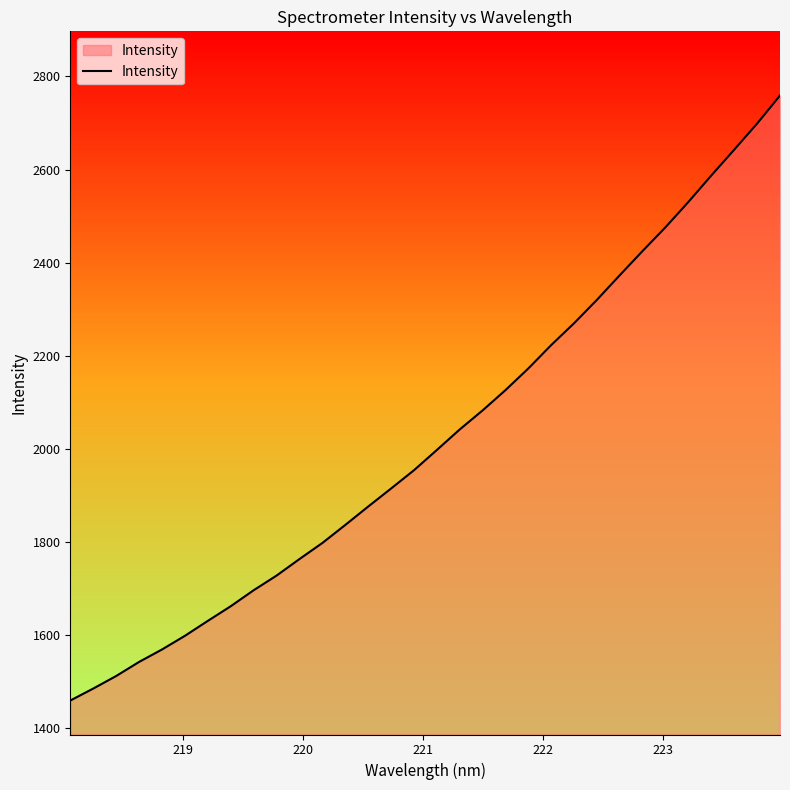

What is the difference between the maximum and minimum values?

1299.6